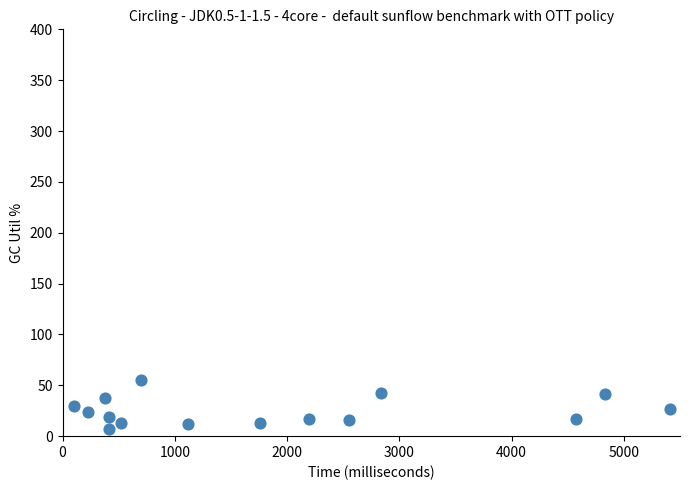

What is the range of X values (max minus min)?

5305